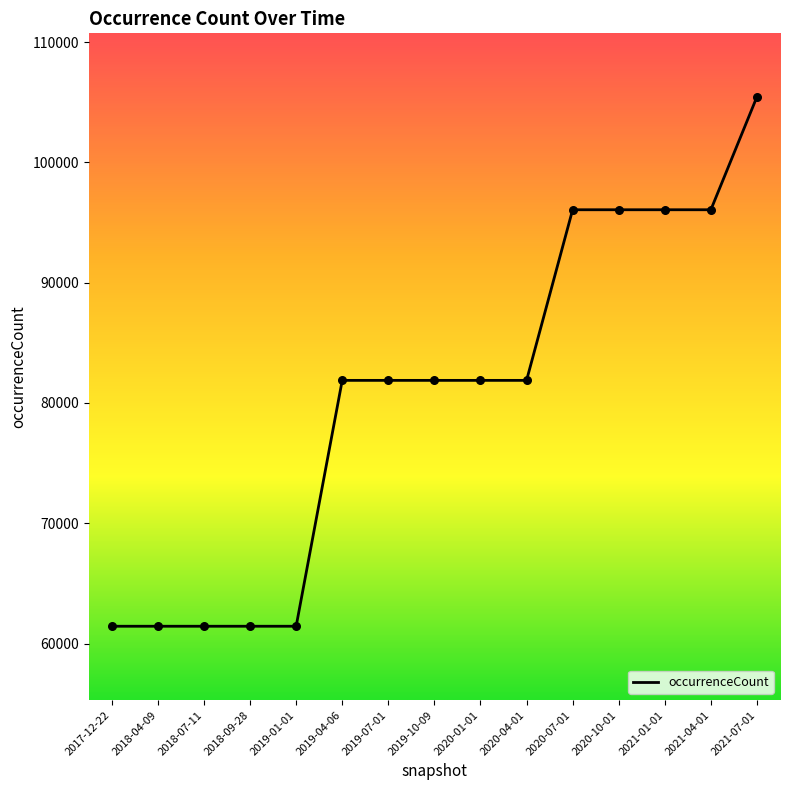

Between 2019-07-01 and 2021-01-01, which is larger?

2021-01-01